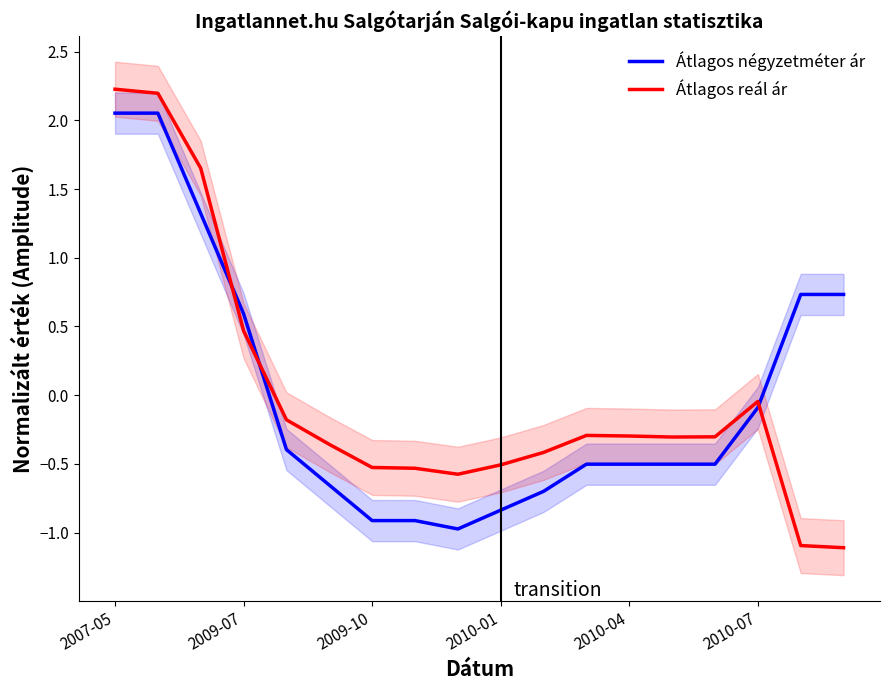

How many intersections are there between Átlagos négyzetméter ár and Átlagos reál ár?

3